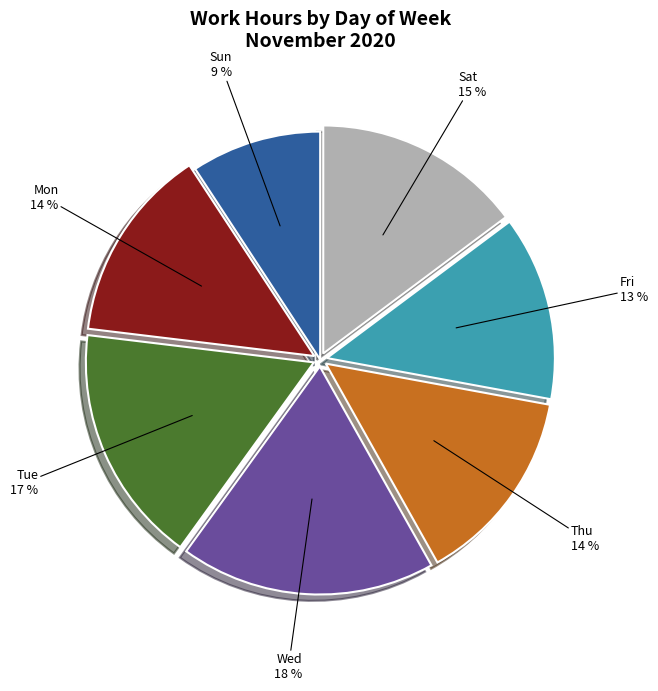

To the nearest percent, what is the difference between the largest and smallest slice percentages?

9%